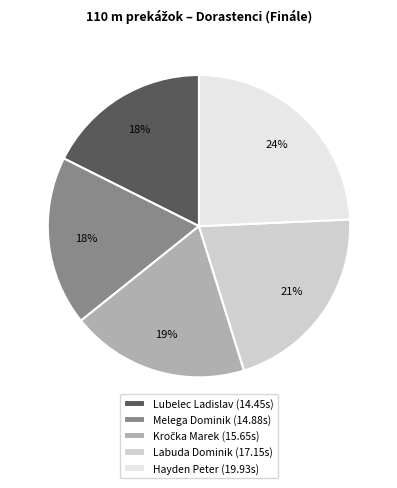

Which category has the biggest portion of the pie?

Hayden Peter